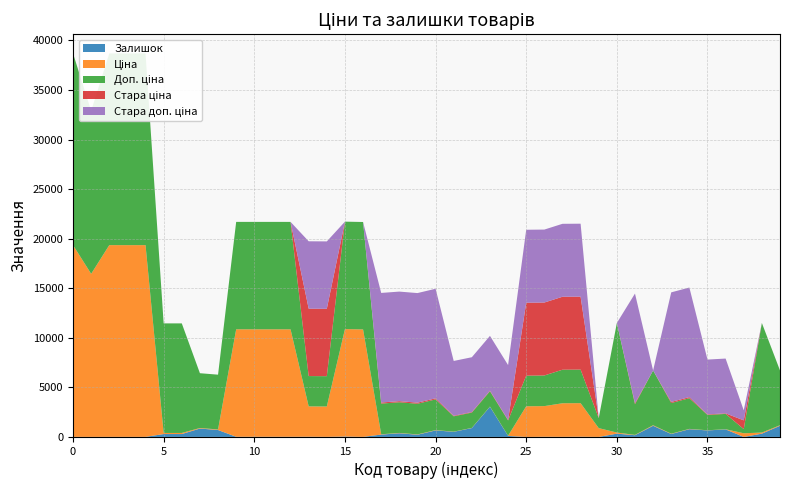

Reading left to right, extract all data points from this chart.

Залишок: 287302223=8.0	287292222=5.0	287302226=8.0	287302225=7.0	287302224=8.0	239792197=290.0	239792196=290.0	239752197=845.0	239752196=698.0	285112220=17.0	285112217=17.0	285111961=17.0	285111912=15.0	274992152=21.0	274992132=9.0	273001960=40.0	273001939=6.0	252681900=237.0	252681899=372.0	252681895=222.0	252681891=658.0	252671900=518.0	252671899=894.0	252671895=3048.0	252671891=102.0	252651900=0.0	252651899=18.0	252651895=10.0	252651891=22.0	247501858=2.0	239791769=331.0	239791768=173.0	239751769=1124.0	252681898=295.0	252681893=781.0	252671898=657.0	252671893=760.0	247501844=0.0	239791769=331.0	239751769=1124.0
Ціна: 287302223=19343.1	287292222=16448.2	287302226=19343.1	287302225=19343.1	287302224=19343.1	239792197=110.5	239792196=110.5	239752197=55.3	239752196=55.3	285112220=10840.1	285112217=10840.1	285111961=10840.1	285111912=10840.1	274992152=3059.7	274992132=3059.7	273001960=10840.1	273001939=10840.1	252681900=30.9	252681899=30.9	252681895=30.9	252681891=30.9	252671900=15.5	252671899=15.5	252671895=15.5	252671891=15.5	252651900=3091.3	252651899=3091.3	252651895=3385.7	252651891=3385.7	247501858=884.2	239791769=110.5	239791768=30.9	239751769=55.3	252681898=30.9	252681893=30.9	252671898=15.5	252671893=15.5	247501844=367.6	239791769=110.5	239751769=55.3
Доп. ціна: 287302223=19343.1	287292222=16448.2	287302226=19343.1	287302225=19343.1	287302224=19343.1	239792197=11055.0	239792196=11055.0	239752197=5528.0	239752196=5528.0	285112220=10840.1	285112217=10840.1	285111961=10840.1	285111912=10840.1	274992152=3060.0	274992132=3060.0	273001960=10840.1	273001939=10840.1	252681900=3095.0	252681899=3095.0	252681895=3095.0	252681891=3095.0	252671900=1548.0	252671899=1548.0	252671895=1548.0	252671891=1548.0	252651900=3091.0	252651899=3091.0	252651895=3386.0	252651891=3386.0	247501858=1013.2	239791769=11055.0	239791768=3095.0	239751769=5528.0	252681898=3095.0	252681893=3095.0	252671898=1548.0	252671893=1548.0	247501844=421.0	239791769=11055.0	239751769=5528.0
Стара ціна: 287302223=0.0	287292222=0.0	287302226=0.0	287302225=0.0	287302224=0.0	239792197=0.0	239792196=0.0	239752197=0.0	239752196=0.0	285112220=0.0	285112217=0.0	285111961=0.0	285111912=0.0	274992152=6799.2	274992132=6799.2	273001960=0.0	273001939=0.0	252681900=110.5	252681899=110.5	252681895=110.5	252681891=110.5	252671900=55.3	252671899=55.3	252671895=55.3	252671891=55.3	252651900=7360.2	252651899=7360.2	252651895=7360.2	252651891=7360.2	247501858=0.0	239791769=0.0	239791768=110.5	239751769=0.0	252681898=110.5	252681893=110.5	252671898=55.3	252671893=55.3	247501844=884.2	239791769=0.0	239751769=0.0
Стара доп. ціна: 287302223=0.0	287292222=0.0	287302226=0.0	287302225=0.0	287302224=0.0	239792197=0.0	239792196=0.0	239752197=0.0	239752196=0.0	285112220=0.0	285112217=0.0	285111961=0.0	285111912=0.0	274992152=6799.2	274992132=6799.2	273001960=0.0	273001939=0.0	252681900=11055.0	252681899=11055.0	252681895=11055.0	252681891=11055.0	252671900=5528.0	252671899=5528.0	252671895=5528.0	252671891=5528.0	252651900=7360.2	252651899=7360.2	252651895=7360.2	252651891=7360.2	247501858=0.0	239791769=0.0	239791768=11055.0	239751769=0.0	252681898=11055.0	252681893=11055.0	252671898=5528.0	252671893=5528.0	247501844=1013.2	239791769=0.0	239751769=0.0